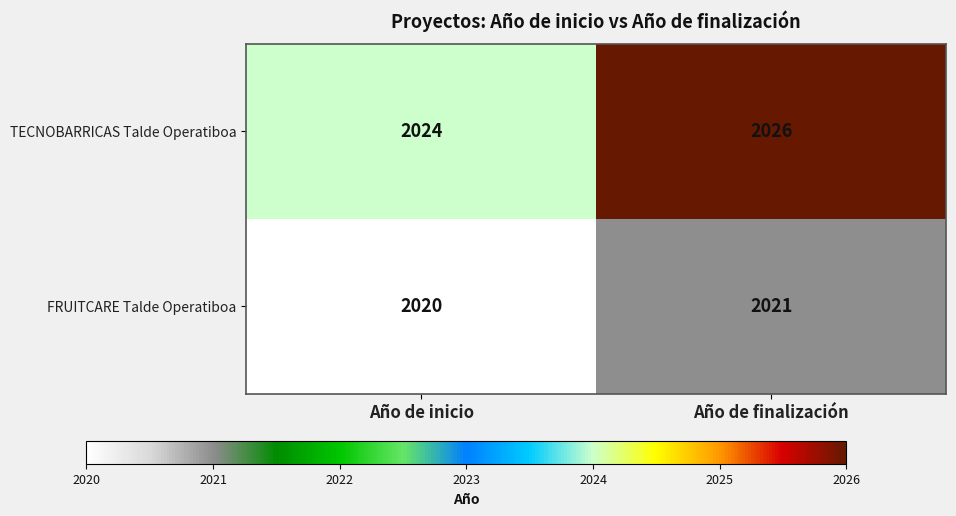

Which series has the largest total across all categories?

TECNOBARRICAS Talde Operatiboa